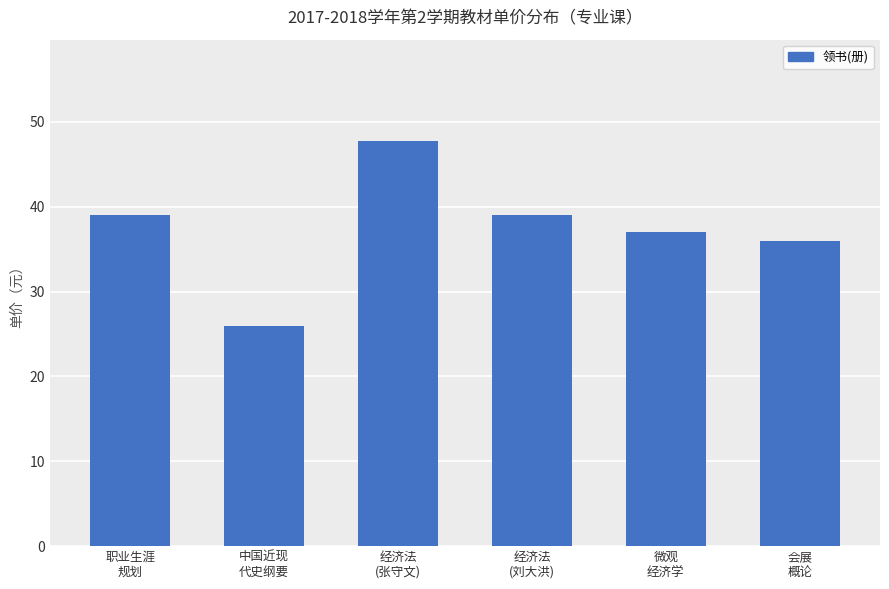

Reading left to right, what are all the values shown in this chart?

39.0	26.0	47.7	39.0	37.0	36.0